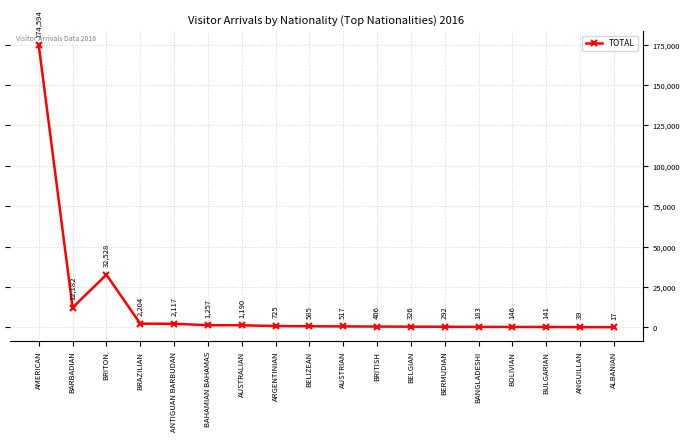

Where is the data nearest to the value 87305?

BRITON